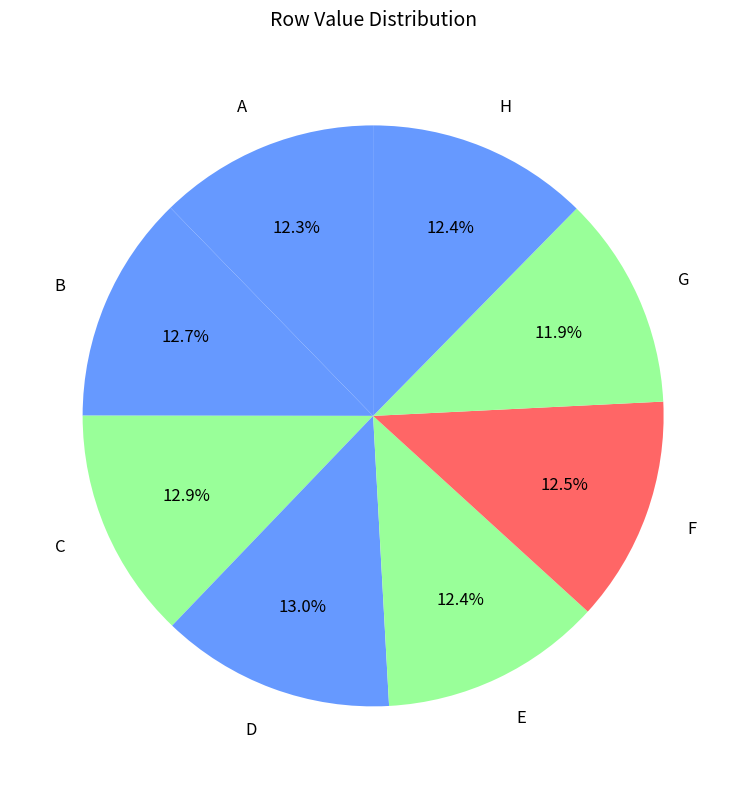

How many slices are in this pie chart?

8